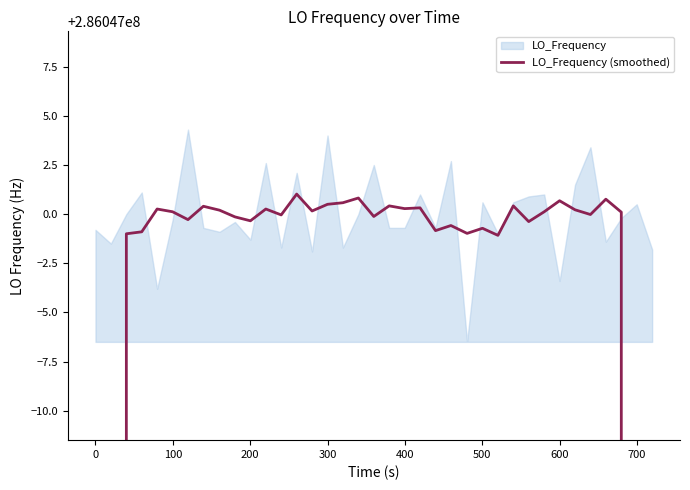

How many data points are above 286047000?

19